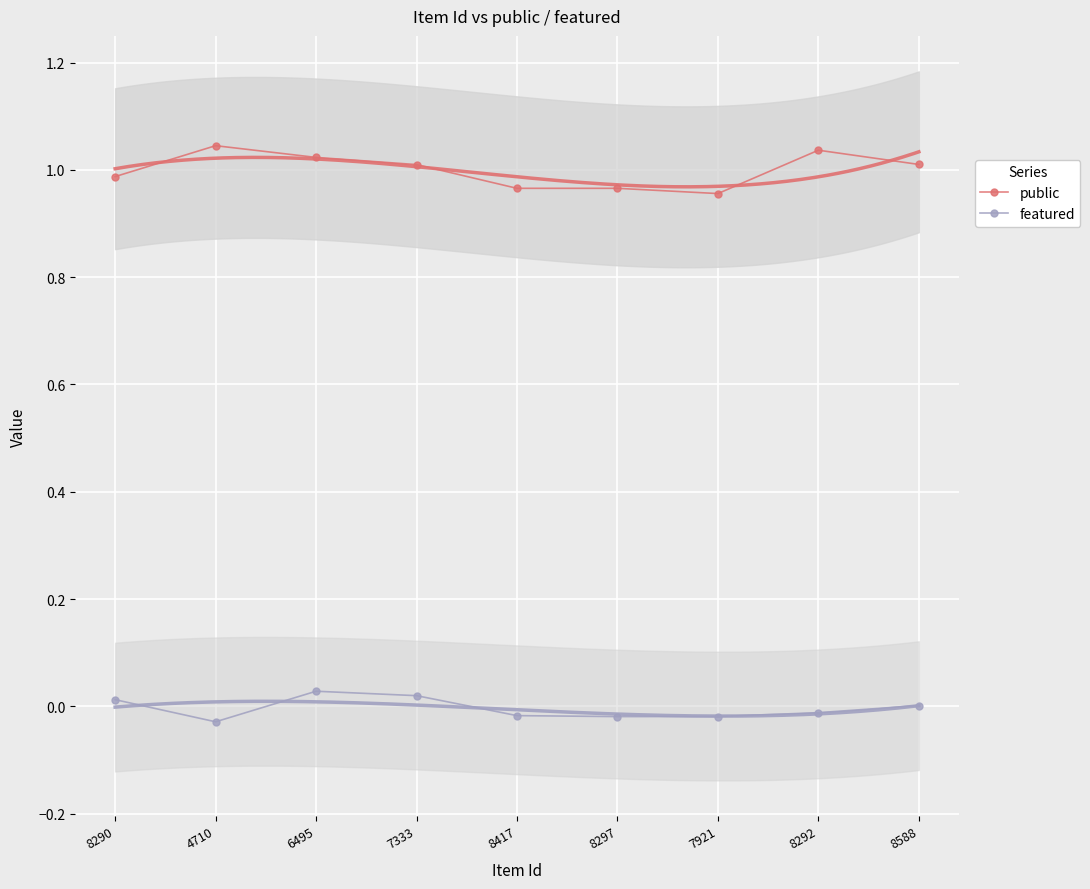

What are all the series names shown in the legend?

public, featured